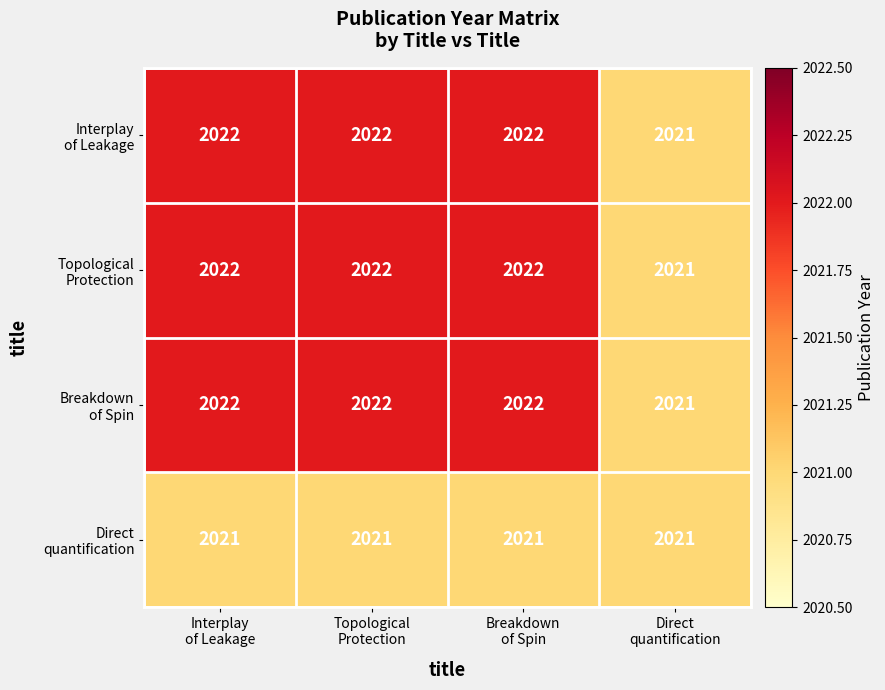

What is the smallest value displayed?

2021